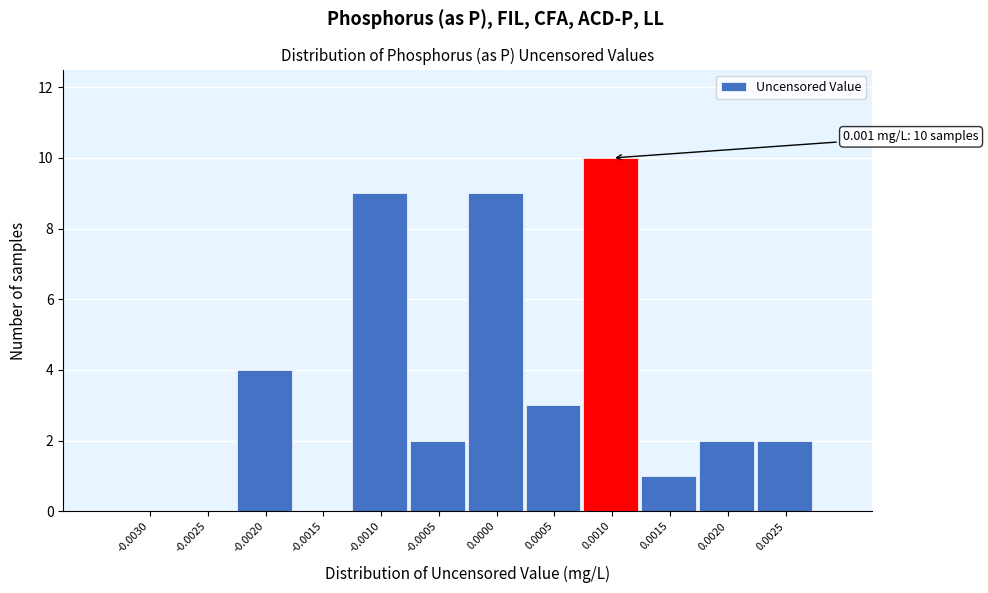

Reading right to left, list all the values displayed in this chart.

0.0025=2	0.0020=2	0.0015=1	0.0010=10	0.0005=3	0.0000=9	-0.0005=2	-0.0010=9	-0.0015=0	-0.0020=4	-0.0025=0	-0.0030=0